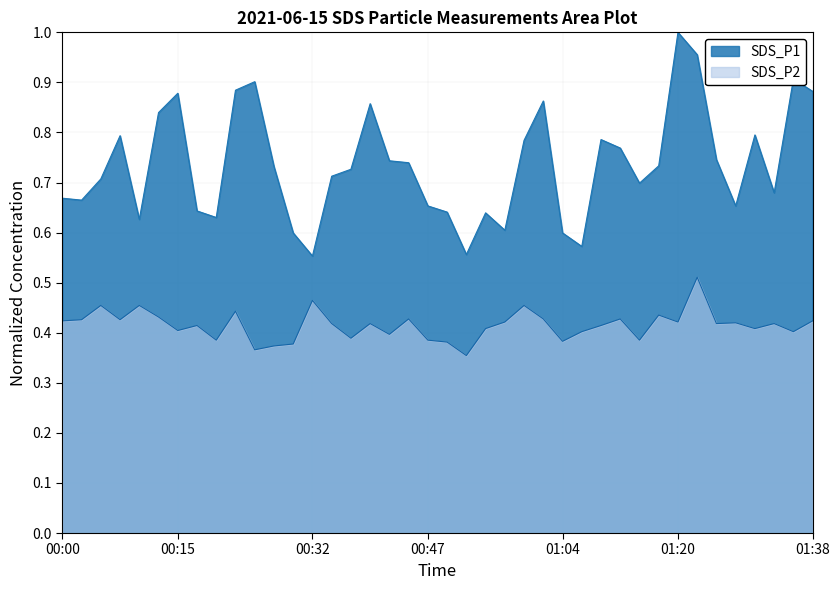

Reading left to right, extract all data points from this chart.

SDS_P1: 00:00=0.7	00:03=0.7	00:05=0.7	00:08=0.8	00:10=0.6	00:13=0.8	00:15=0.9	00:17=0.6	00:20=0.6	00:22=0.9	00:25=0.9	00:27=0.7	00:30=0.6	00:32=0.6	00:35=0.7	00:37=0.7	00:40=0.9	00:42=0.7	00:44=0.7	00:47=0.7	00:49=0.6	00:52=0.6	00:54=0.6	00:57=0.6	00:59=0.8	01:02=0.9	01:04=0.6	01:07=0.6	01:10=0.8	01:12=0.8	01:15=0.7	01:17=0.7	01:20=1.0	01:22=1.0	01:25=0.7	01:28=0.7	01:31=0.8	01:33=0.7	01:36=0.9	01:38=0.9
SDS_P2: 00:00=0.4	00:03=0.4	00:05=0.5	00:08=0.4	00:10=0.5	00:13=0.4	00:15=0.4	00:17=0.4	00:20=0.4	00:22=0.4	00:25=0.4	00:27=0.4	00:30=0.4	00:32=0.5	00:35=0.4	00:37=0.4	00:40=0.4	00:42=0.4	00:44=0.4	00:47=0.4	00:49=0.4	00:52=0.4	00:54=0.4	00:57=0.4	00:59=0.5	01:02=0.4	01:04=0.4	01:07=0.4	01:10=0.4	01:12=0.4	01:15=0.4	01:17=0.4	01:20=0.4	01:22=0.5	01:25=0.4	01:28=0.4	01:31=0.4	01:33=0.4	01:36=0.4	01:38=0.4